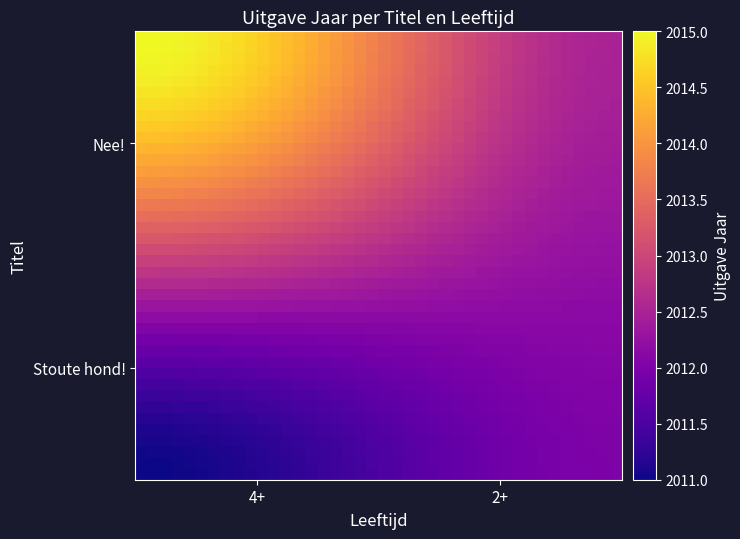

What is the minimum value shown in the chart?

2011.0